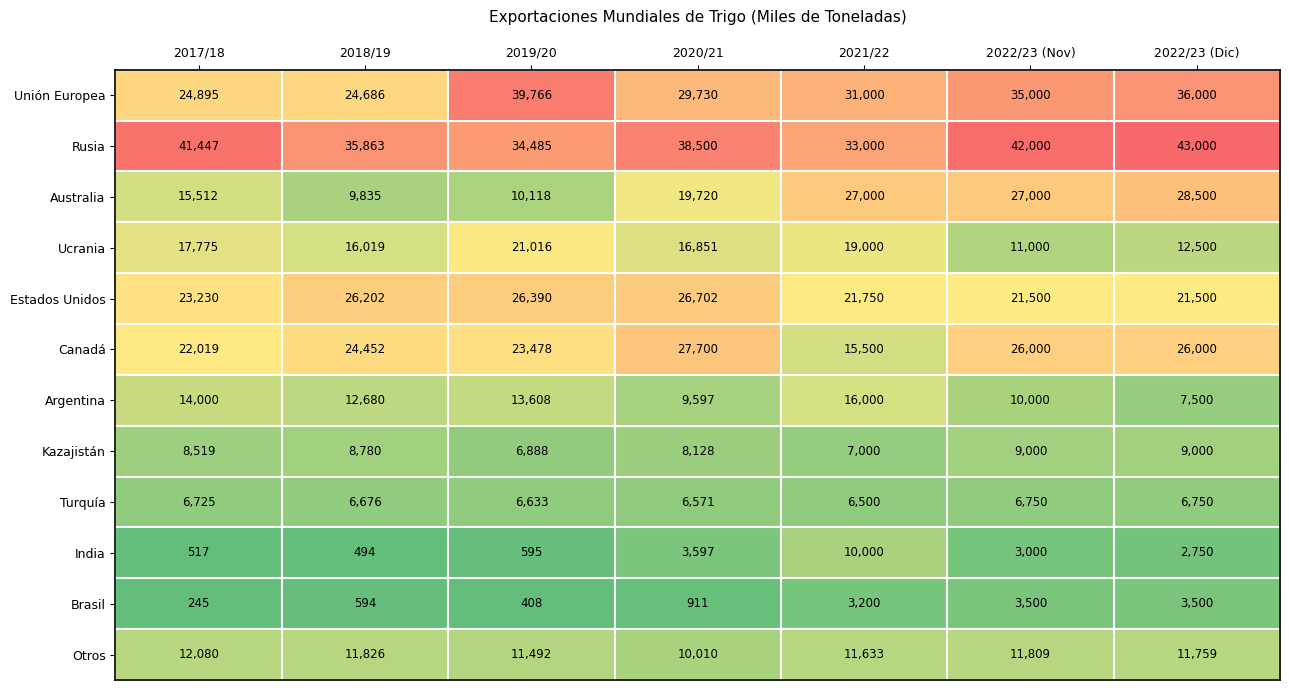

Which series has the widest spread of values?

Australia